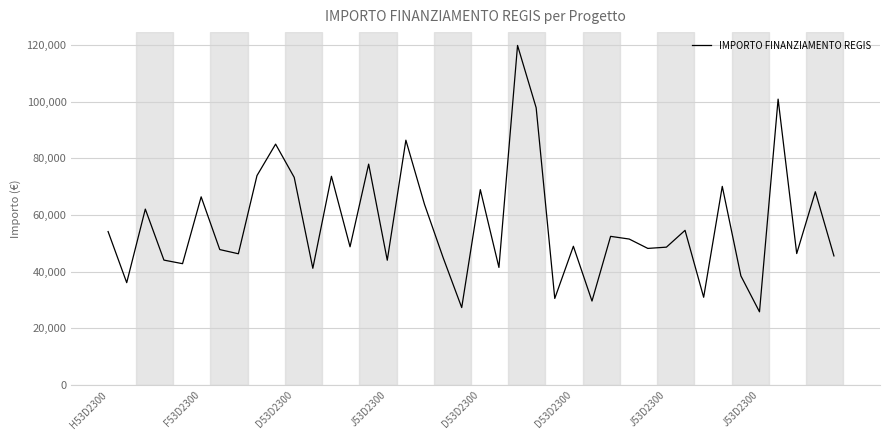

What is the difference between the maximum and minimum values?

93941.0